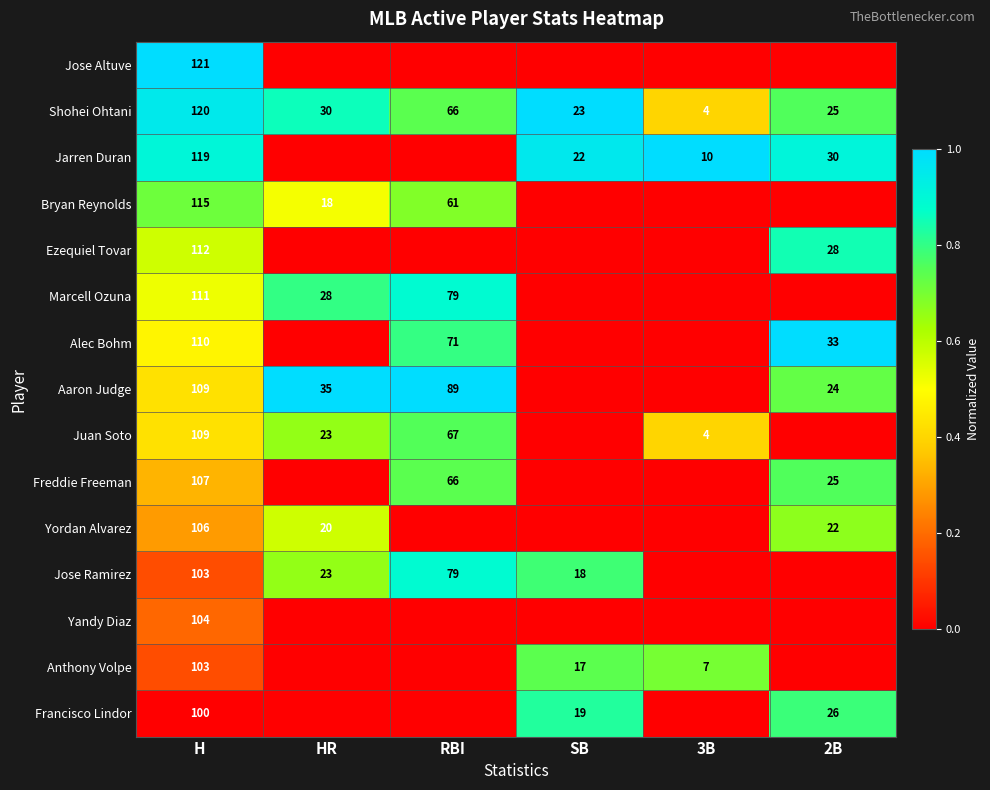

What is the difference between the second highest and second lowest values in the Shohei Ohtani series?

43